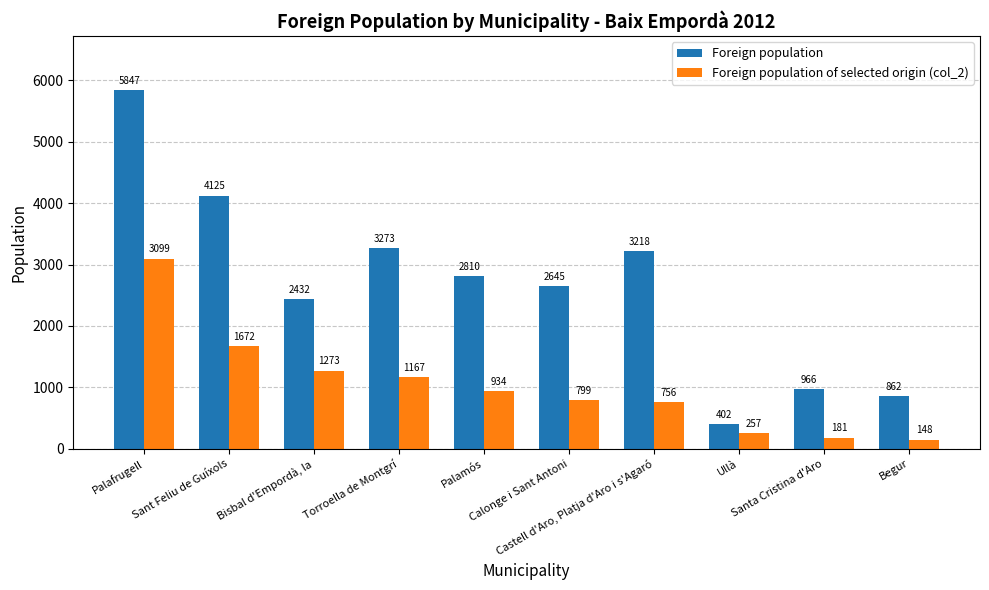

List the labels in order of Foreign population value, largest first.

Palafrugell, Sant Feliu de Guíxols, Torroella de Montgrí, Castell d'Aro, Platja d'Aro i s'Agaró, Palamós, Calonge i Sant Antoni, Bisbal d'Empordà, la, Santa Cristina d'Aro, Begur, Ullà